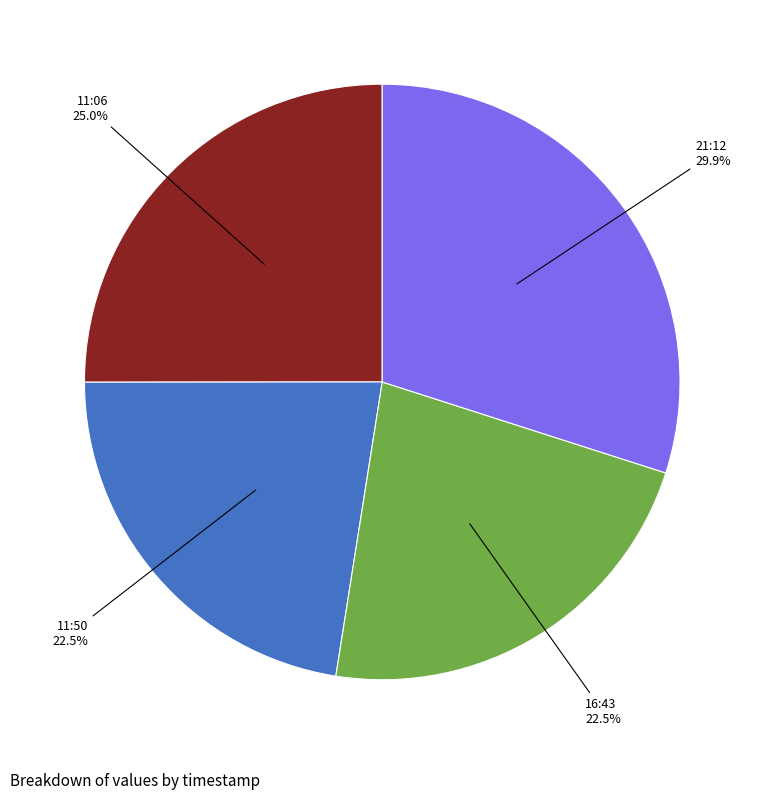

Does any single category account for the majority?

No